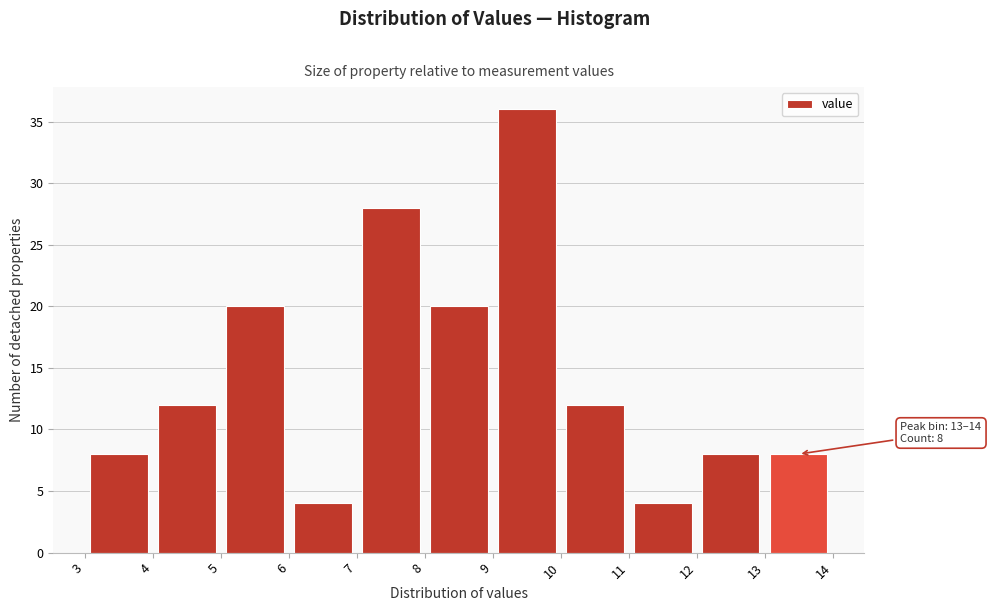

Over which range of the x-axis is the bar tallest?

9 to 10